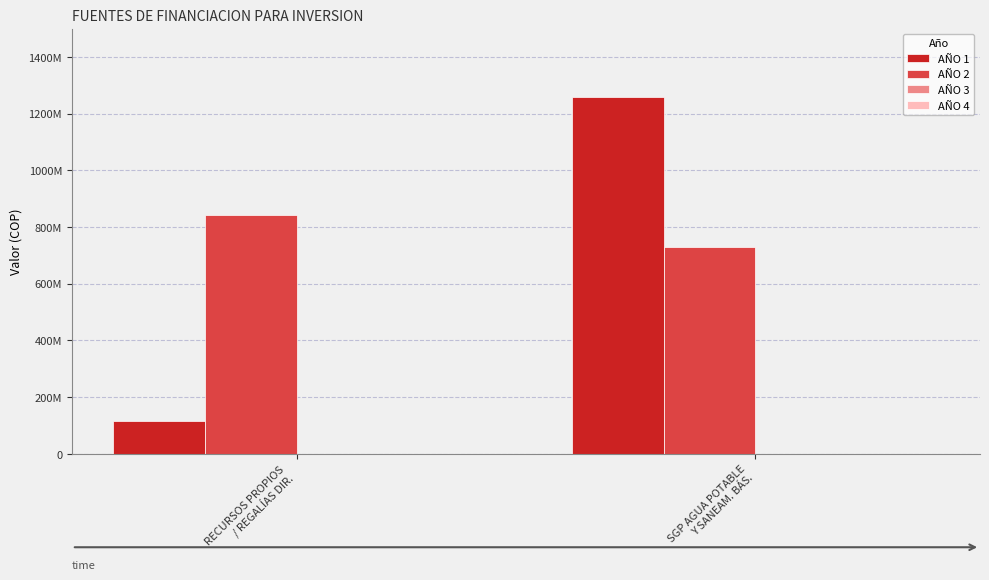

Are the bars grouped side by side (vs. stacked)?

Yes